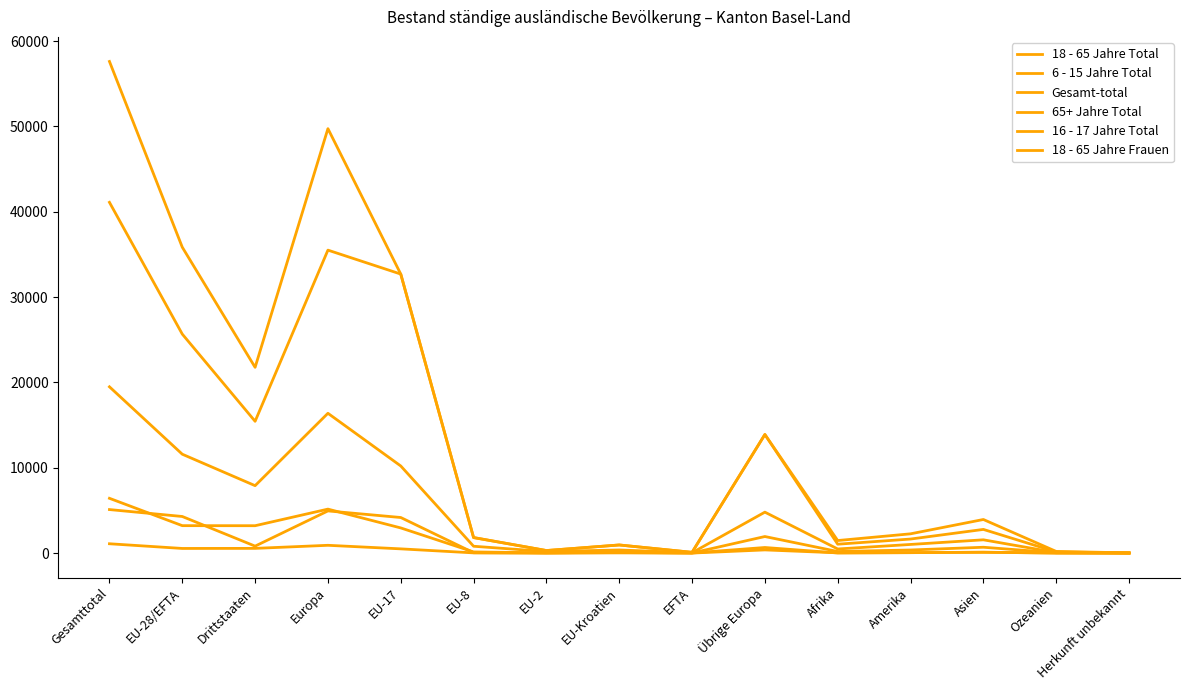

Which category has the highest value across all series?

Gesamttotal